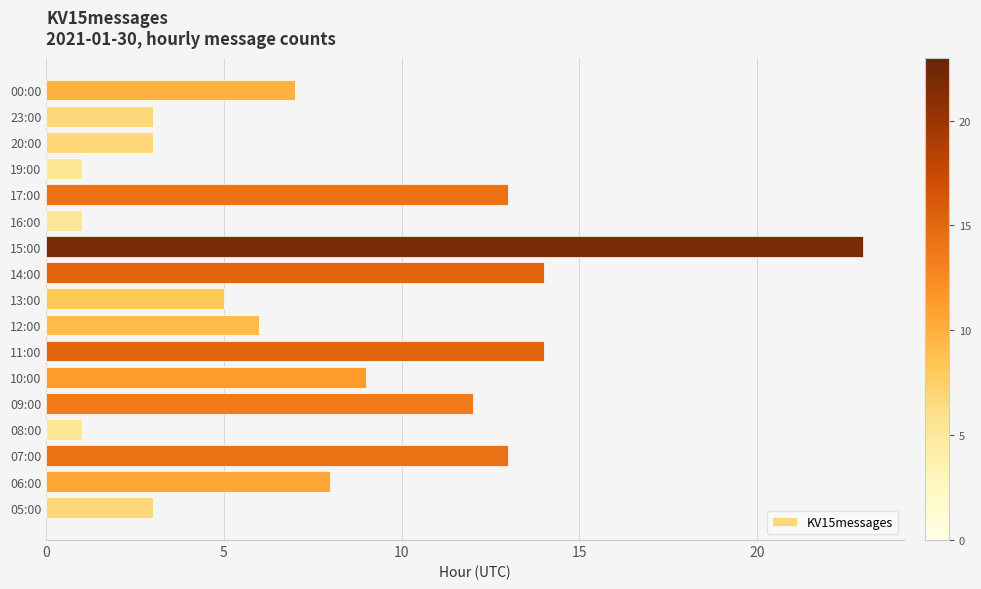

What is the difference between the second highest and second lowest values?

13